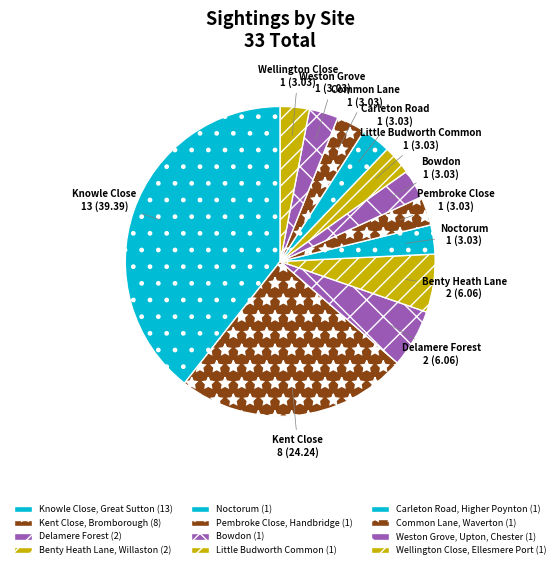

What portion of the pie excludes Carleton Road, Higher Poynton?

97.0%